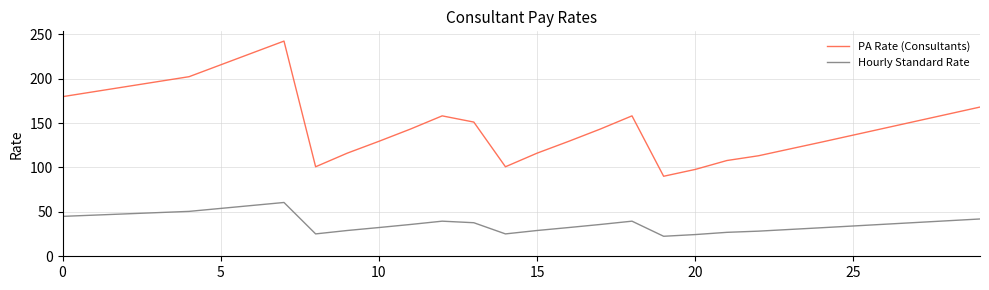

Which series has the largest total across all categories?

PA Rate (Consultants)